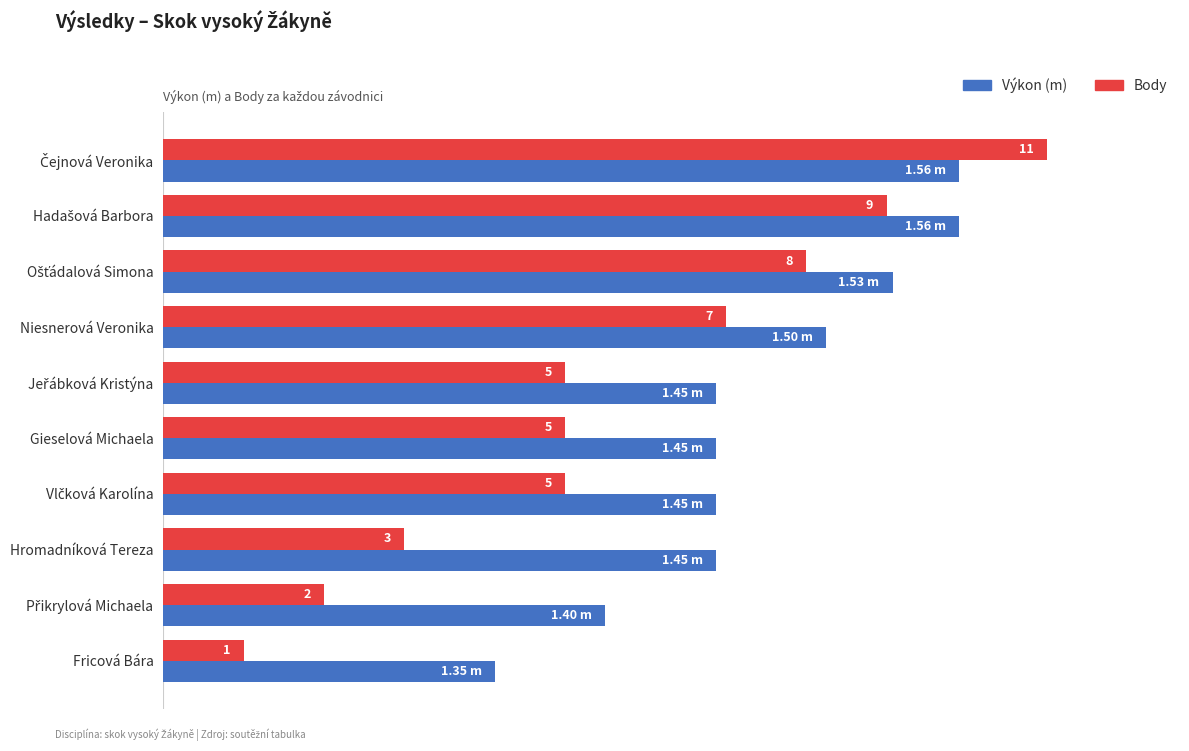

What are all the series names shown in the legend?

Výkon (m), Body